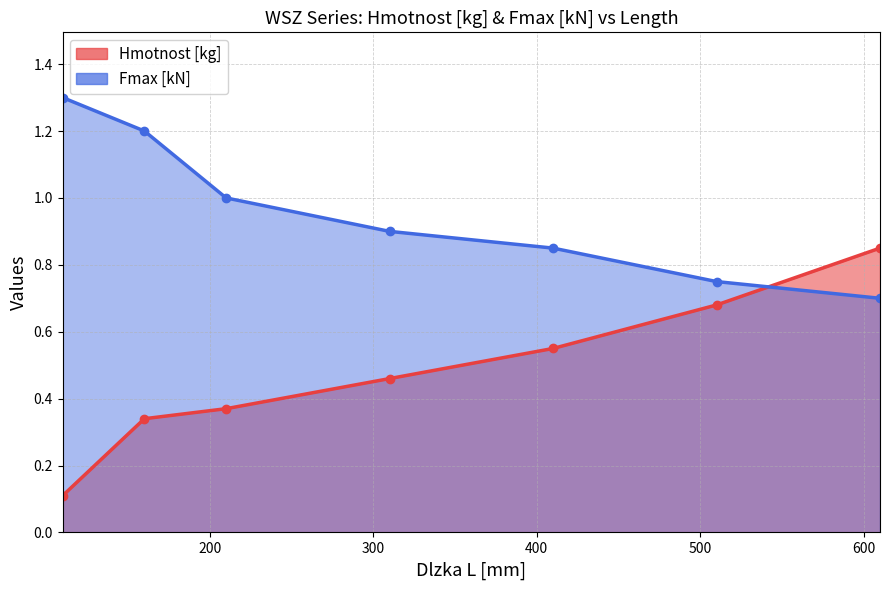

Which series has the largest total across all categories?

Fmax [kN]